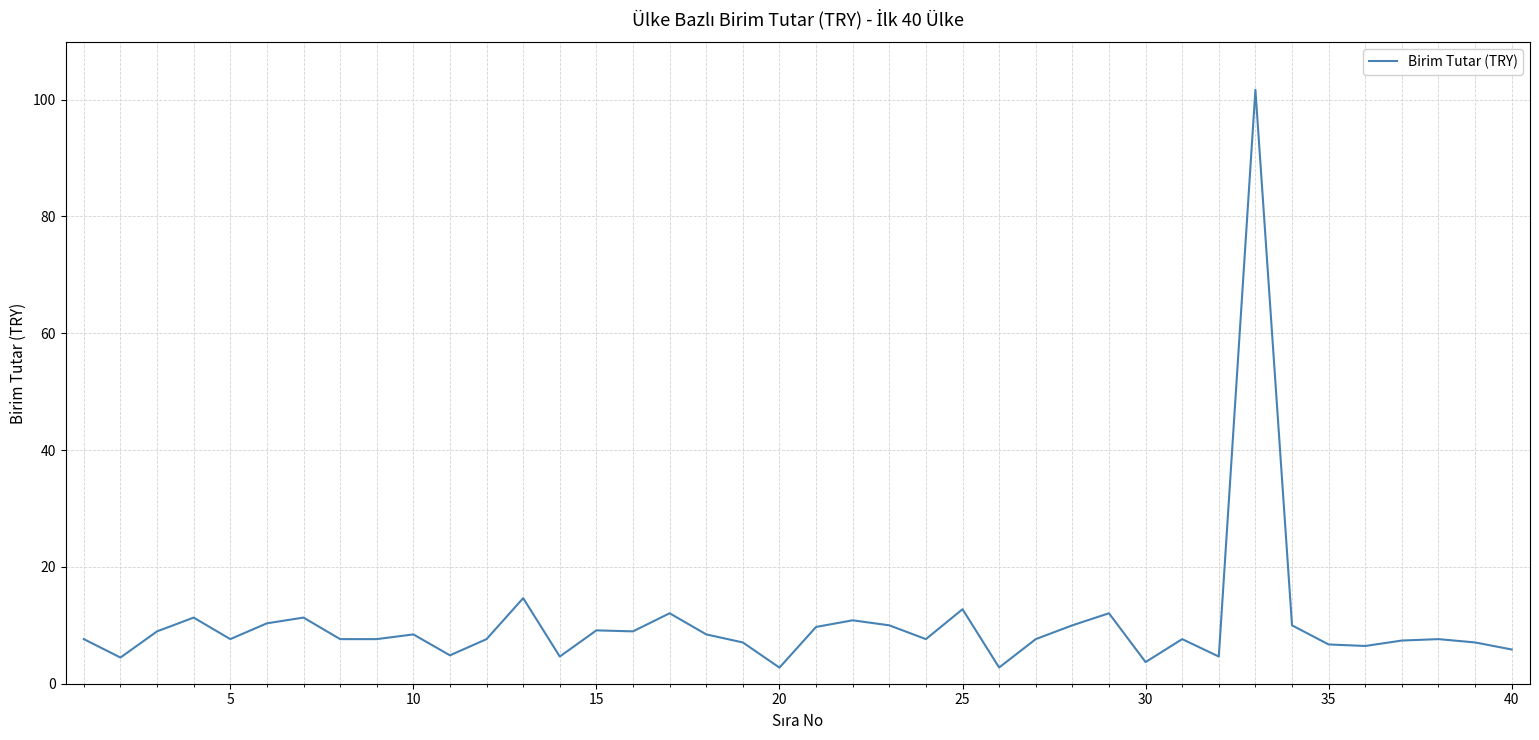

What is the maximum value shown in the chart?

101.7